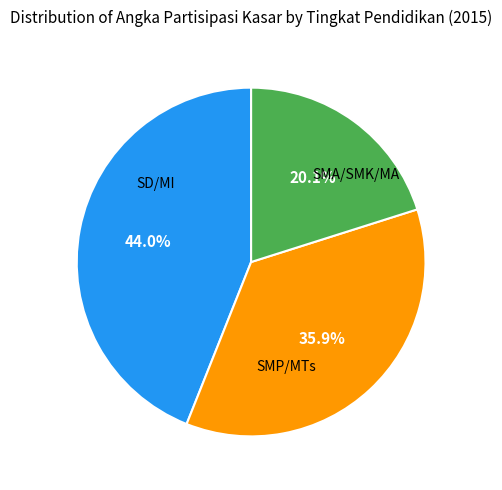

Is there any slice that represents more than half of the pie?

No